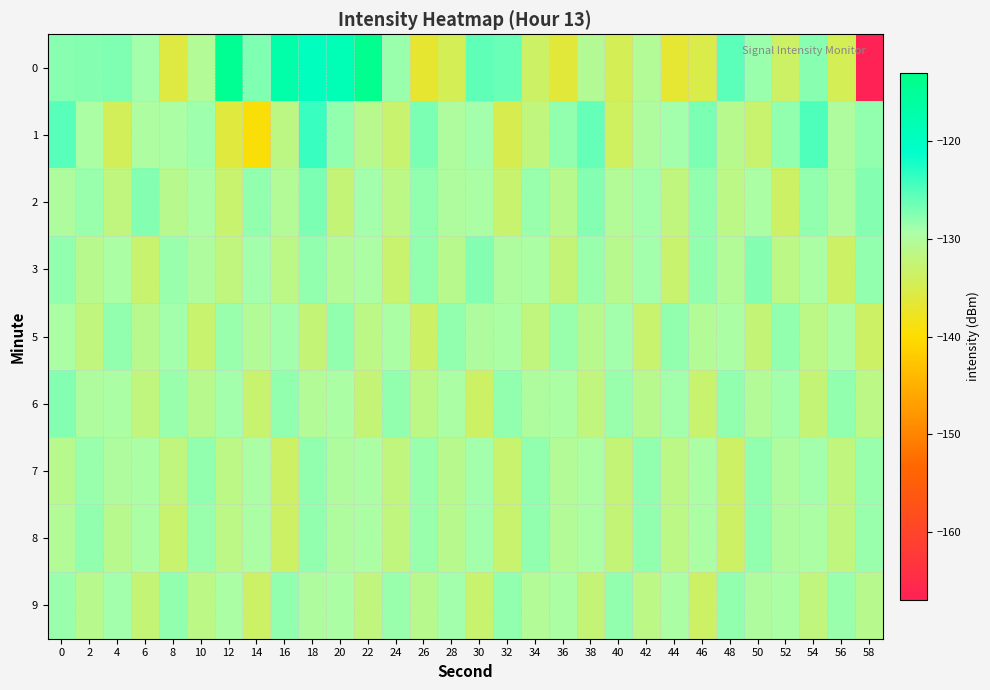

What is the difference between the highest and lowest values at 36?

8.3